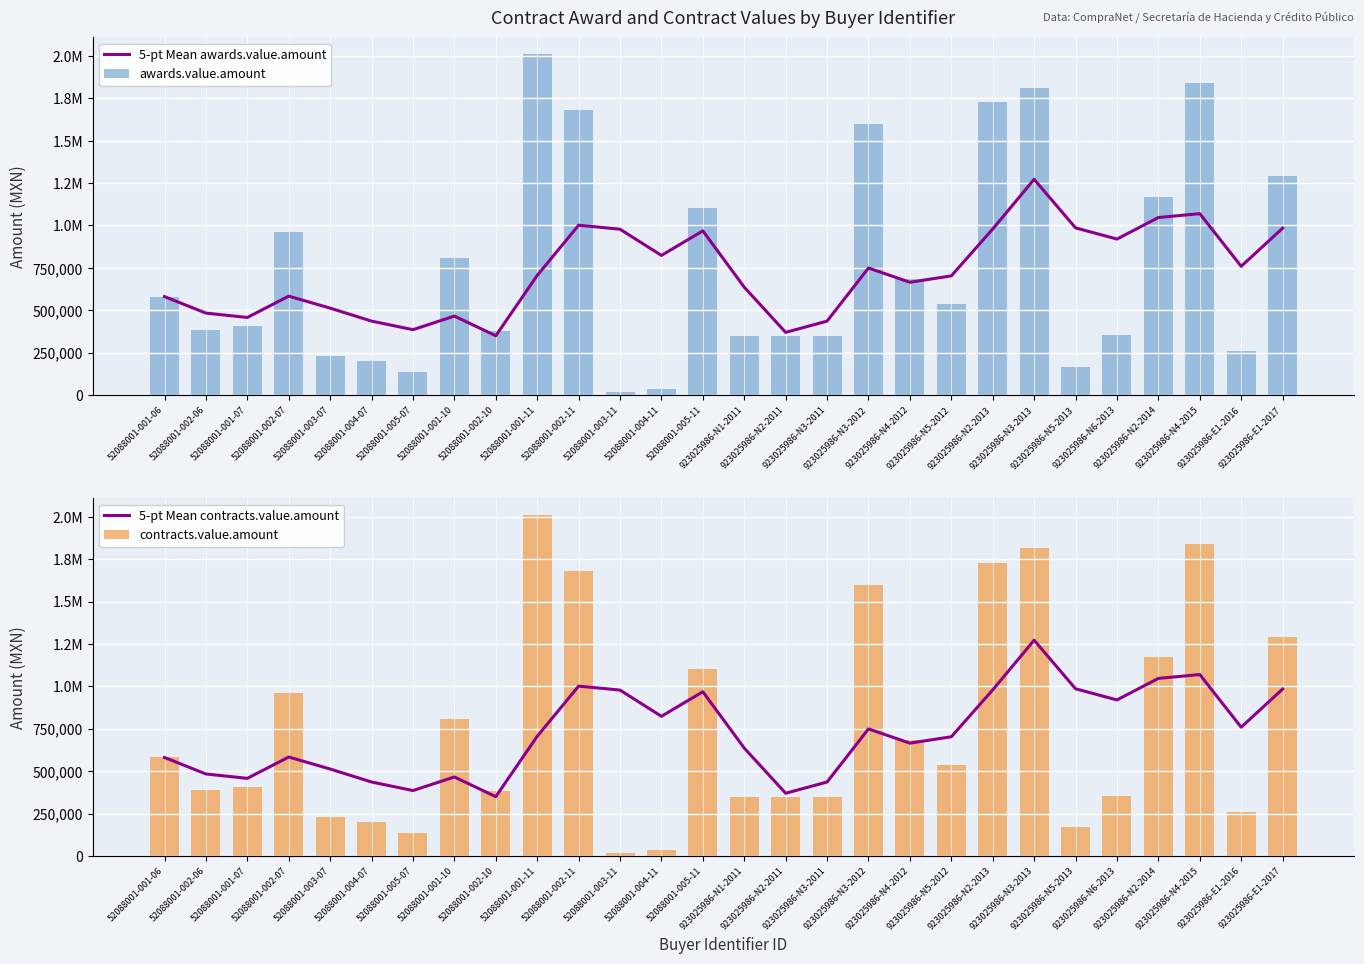

What is the total value across all series at 52088001-002-06?

1740062.9